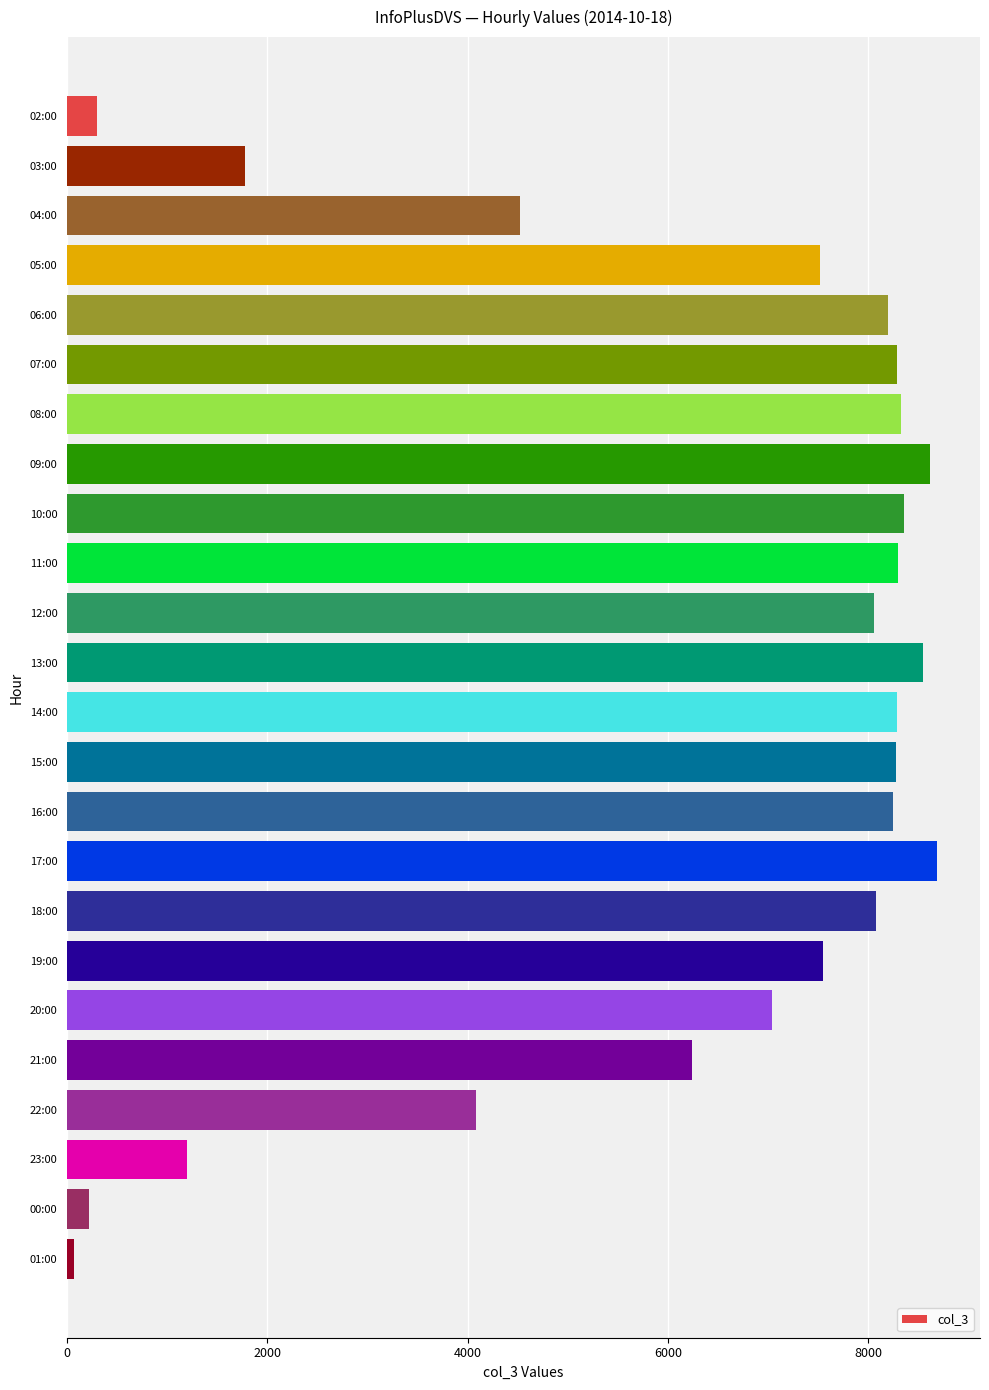

What is the difference between the maximum and minimum values?

8612